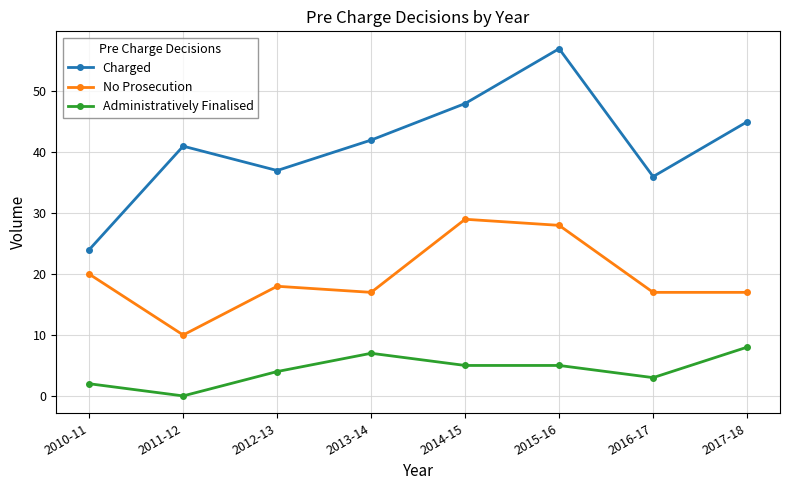

At 2011-12, list the series in order from smallest to largest.

Administratively Finalised, No Prosecution, Charged